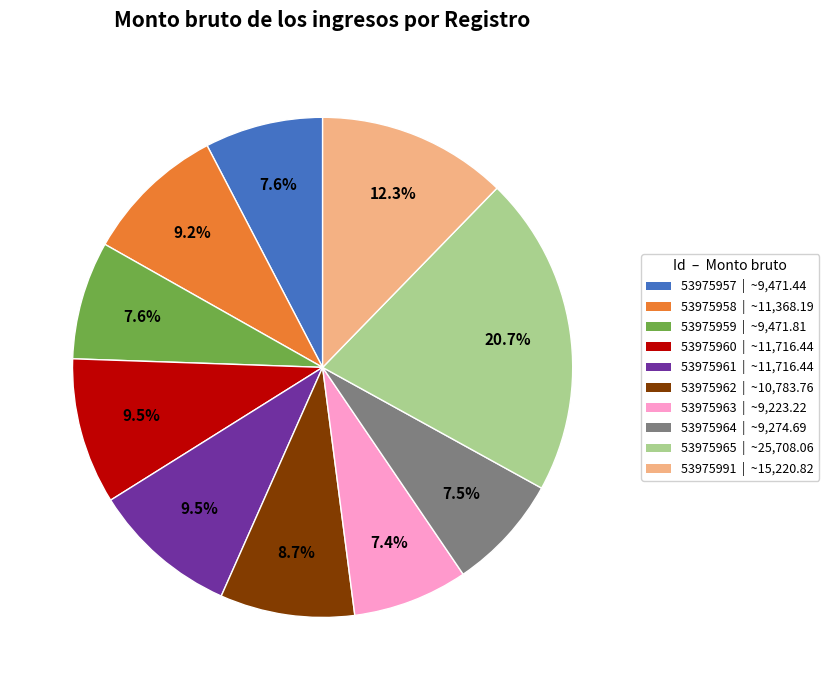

Is the sum of 53975960 and 53975957 greater than half?

No